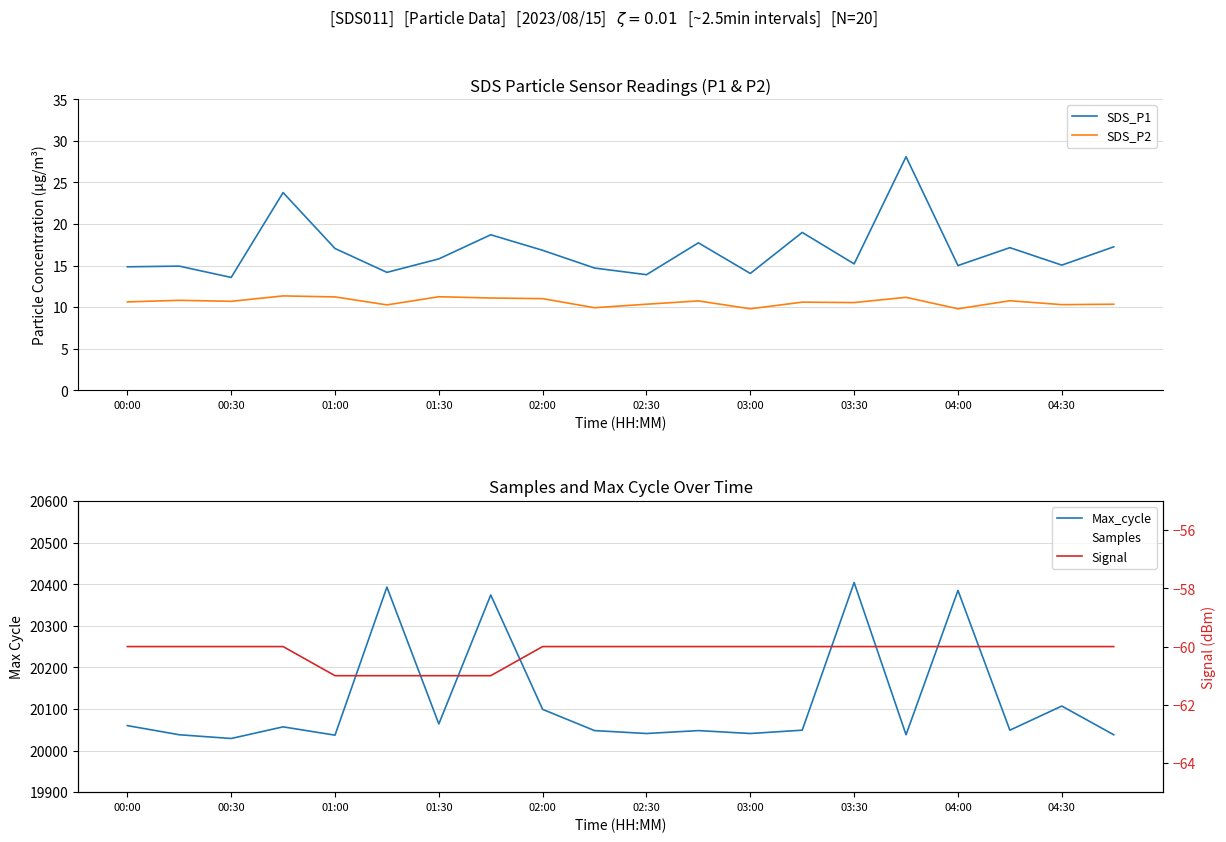

True or false: SDS_P2 and SDS_P1 intersect in this chart.

False